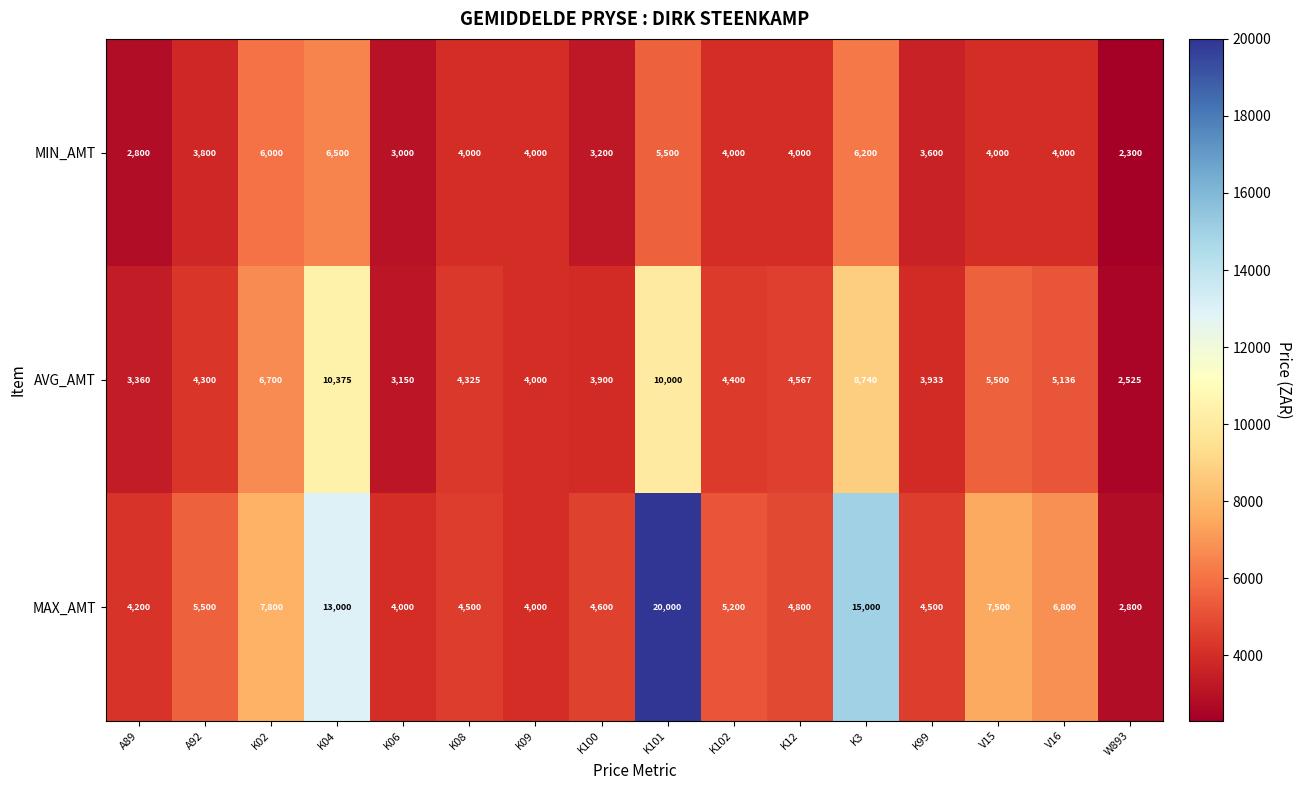

Between K04 and V15, which series saw the biggest shift?

MAX_AMT